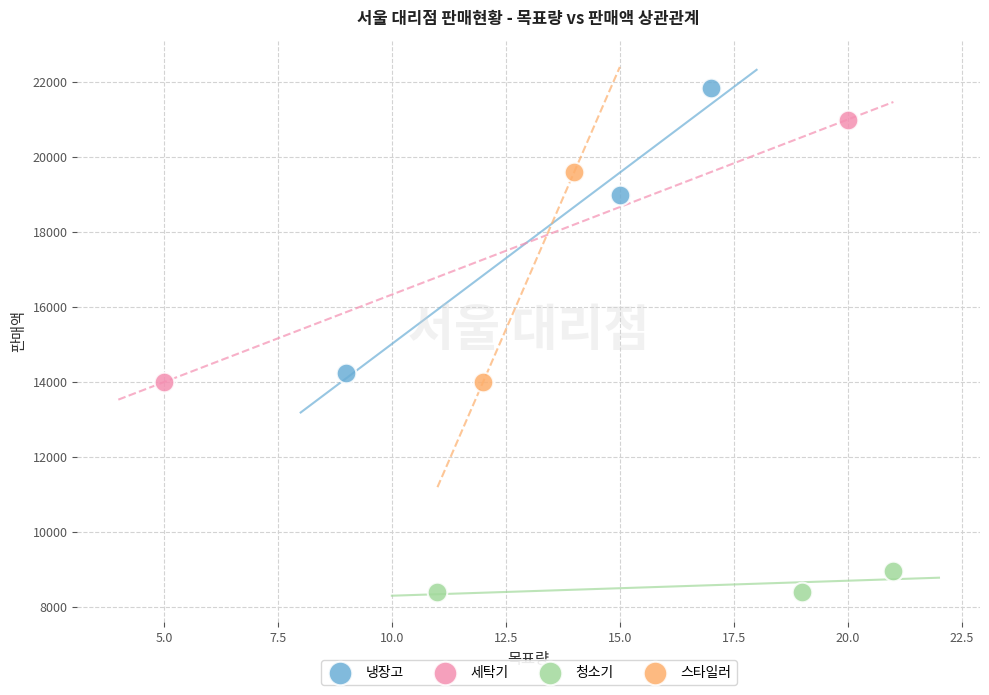

What are all the series names shown in the legend?

냉장고, 세탁기, 청소기, 스타일러